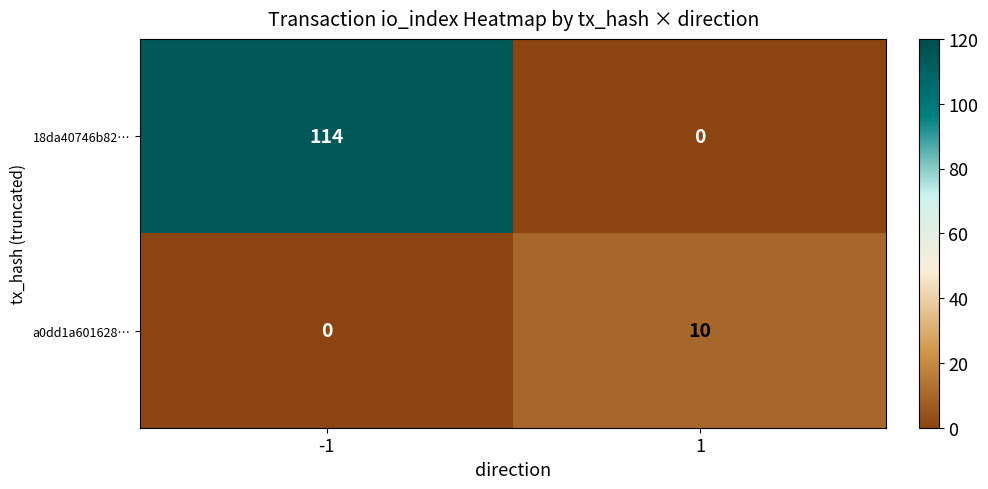

What is the spread (max minus min) of values at -1?

114